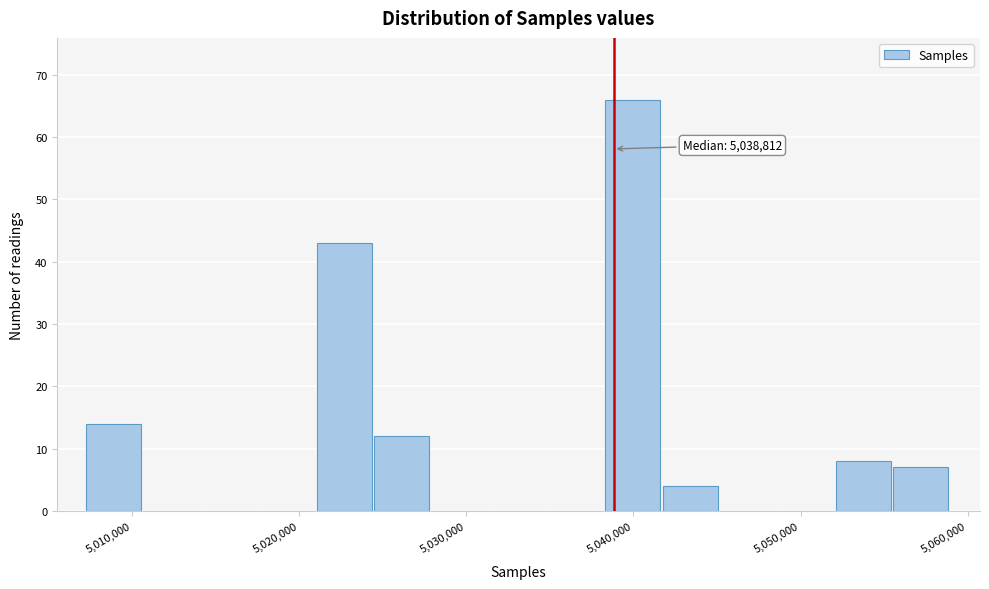

Around what value on the x-axis is the tallest bar? Give the approximate position of its centre, as read against the axis.

5040000